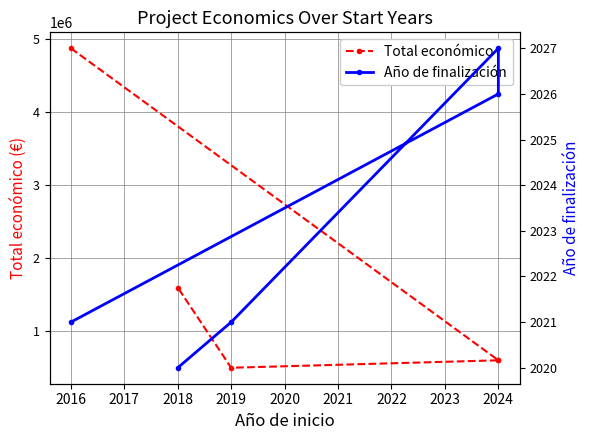

Which series has the largest total across all categories?

Total económico